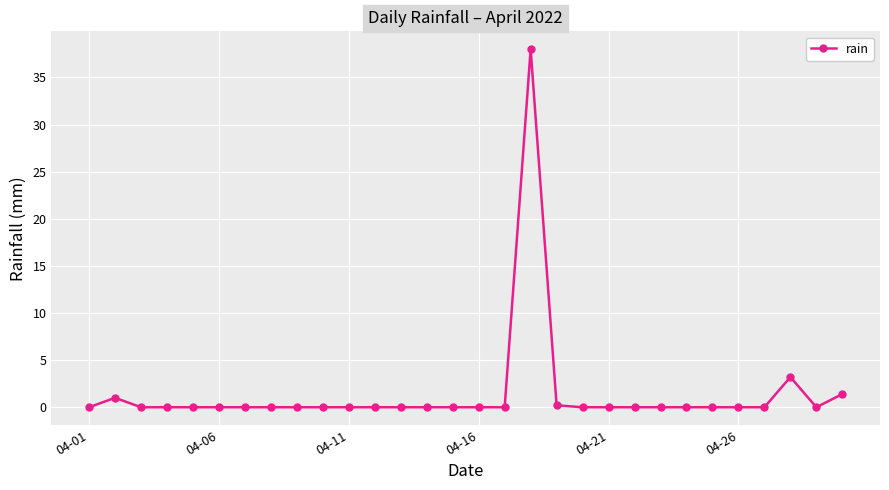

True or false: there are more than 1 points higher than both neighbors.

True